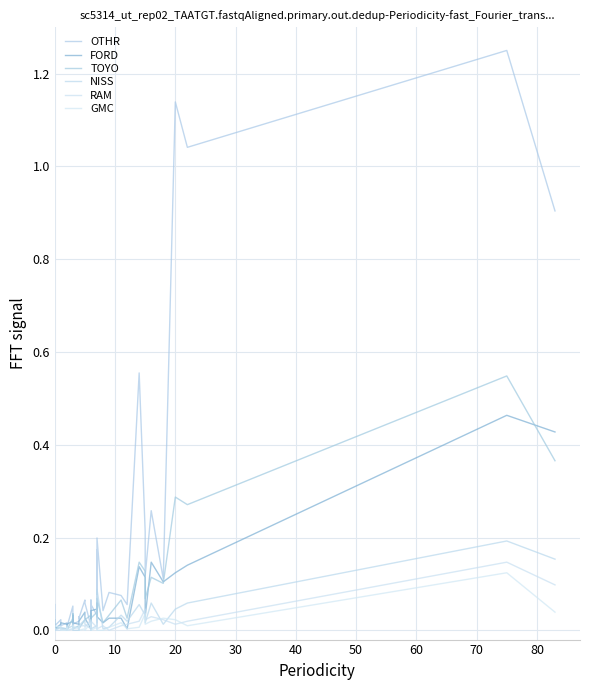

Which series has the largest total across all categories?

OTHR